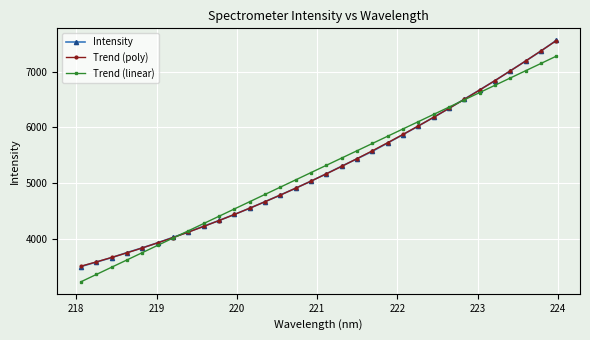

Which series has the largest range (max minus min)?

Intensity